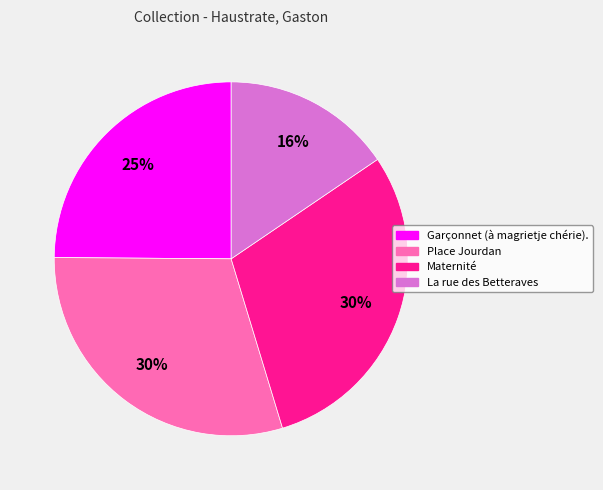

To the nearest percent, what is the average slice percentage?

25%